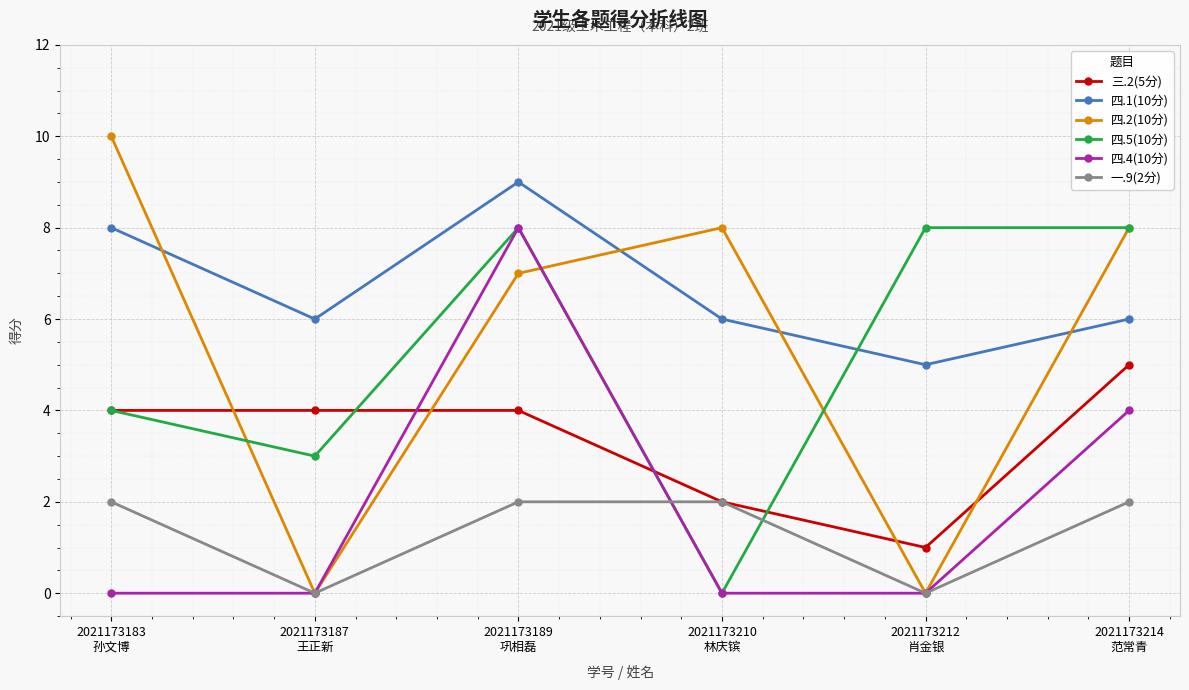

Which series has the largest range (max minus min)?

四.2(10分)